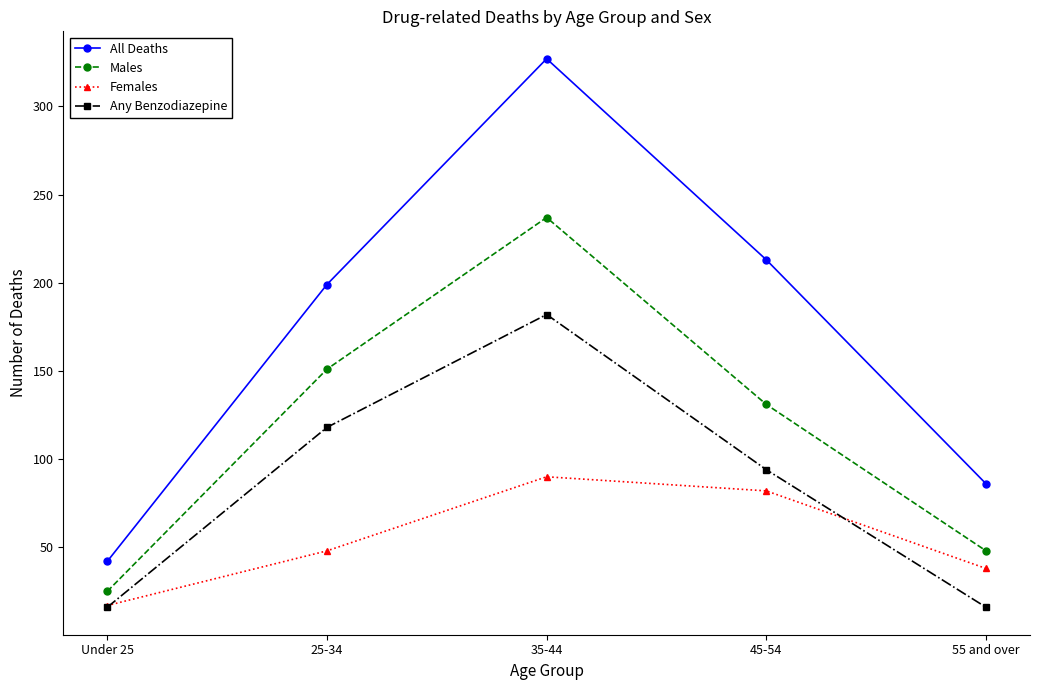

After their last crossing, which series has the higher values: Females or Any Benzodiazepine?

Females